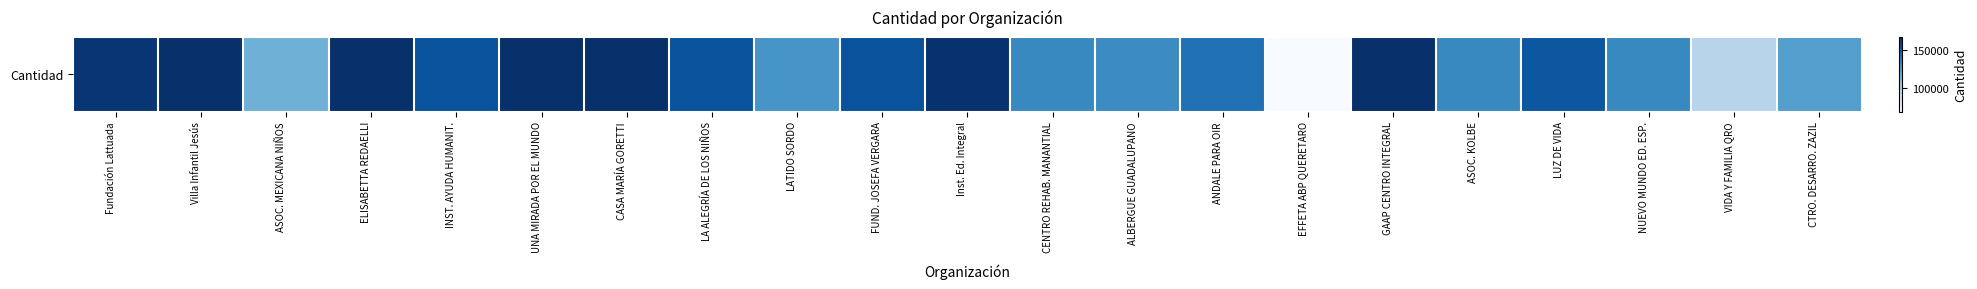

List the labels in order of value, largest first.

ELISABETTA REDAELLI, UNA MIRADA POR EL MUNDO, GAAP CENTRO INTEGRAL, Villa Infantil Jesús, CASA MARÍA GORETTI, Inst. Ed. Integral, Fundación Lattuada, INST. AYUDA HUMANIT., LA ALEGRÍA DE LOS NIÑOS, FUND. JOSEFA VERGARA, LUZ DE VIDA, ANDALE PARA OIR, CENTRO REHAB. MANANTIAL, ASOC. KOLBE, NUEVO MUNDO ED. ESP., ALBERGUE GUADALUPANO, LATIDO SORDO, CTRO. DESARRO. ZAZIL, ASOC. MEXICANA NIÑOS, VIDA Y FAMILIA QRO, EFFETA ABP QUERETARO